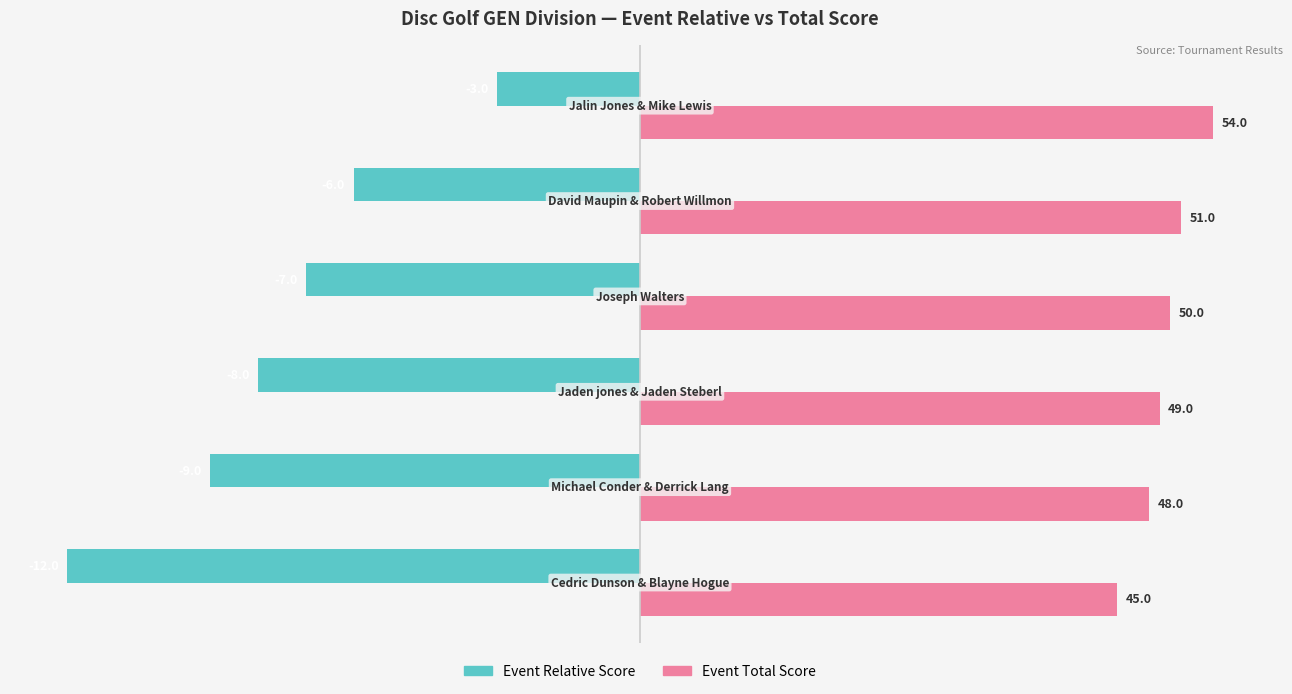

What are all the series names shown in the legend?

Event Relative Score, Event Total Score